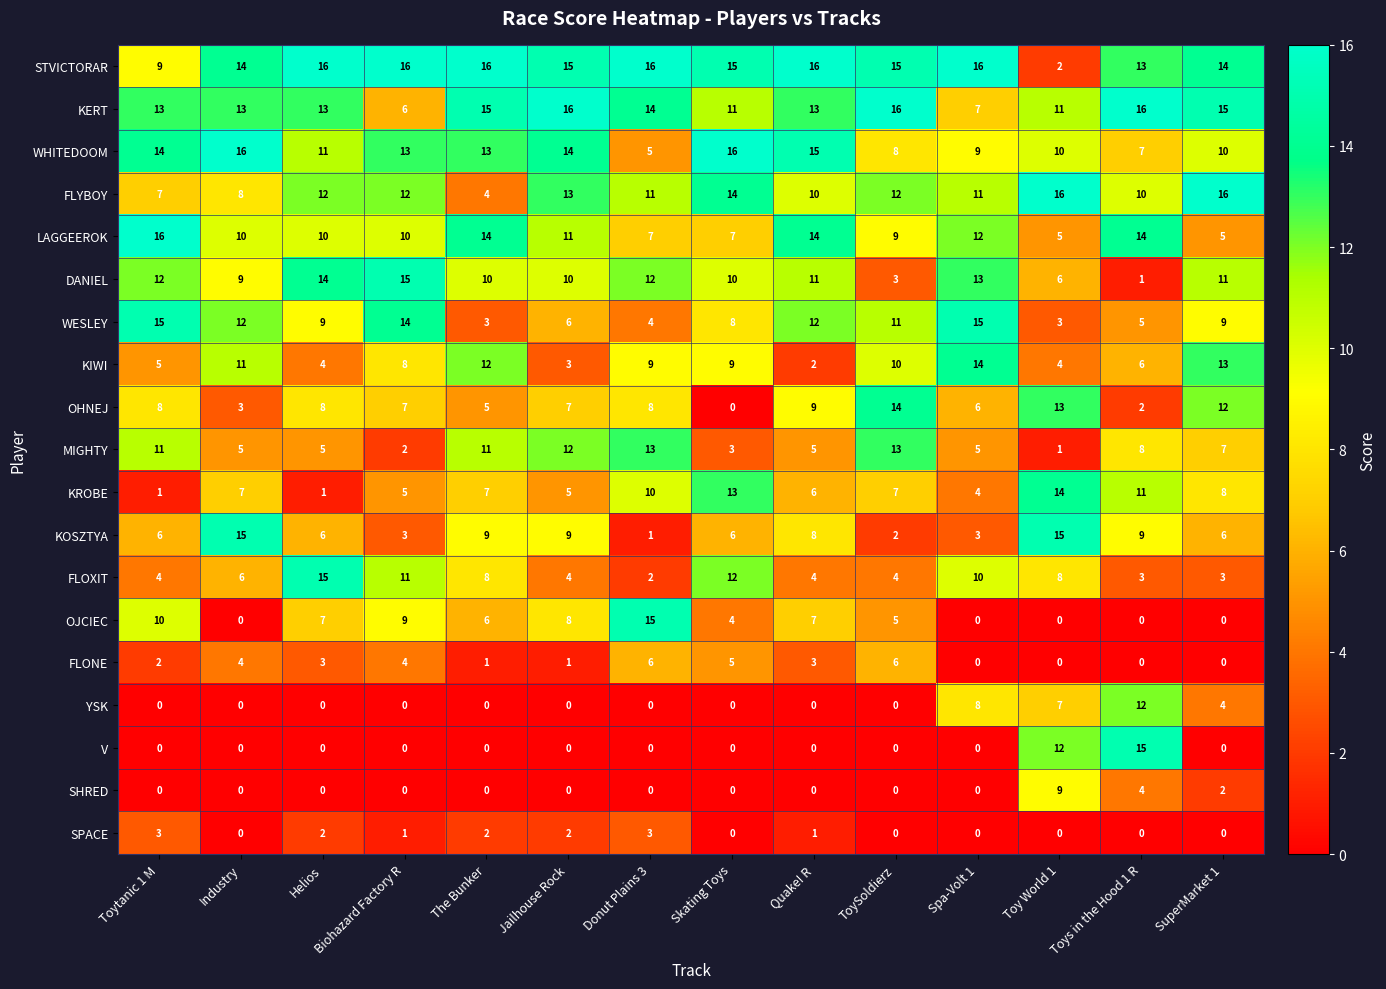

Which series has the largest total across all categories?

STVICTORAR